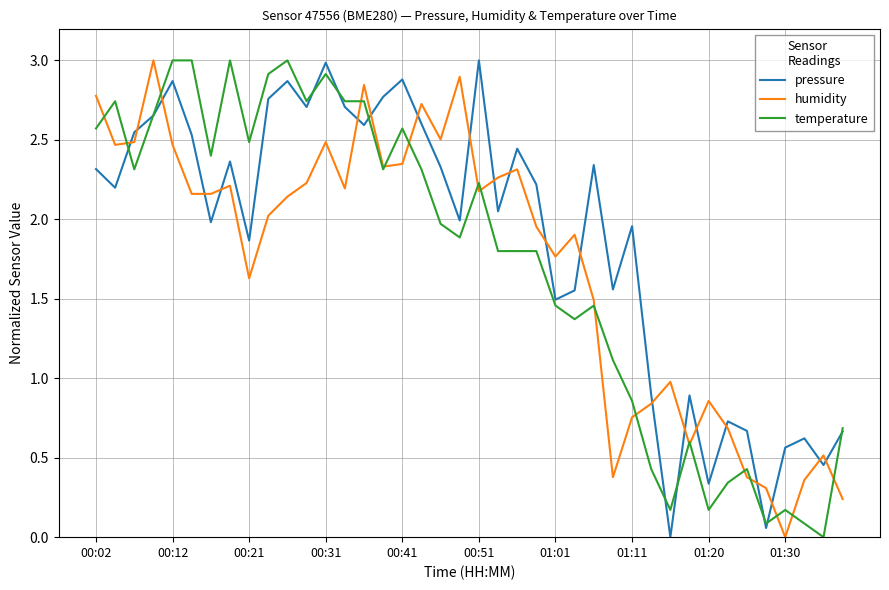

Is it true that pressure equals 3.9 at 00:12?

False